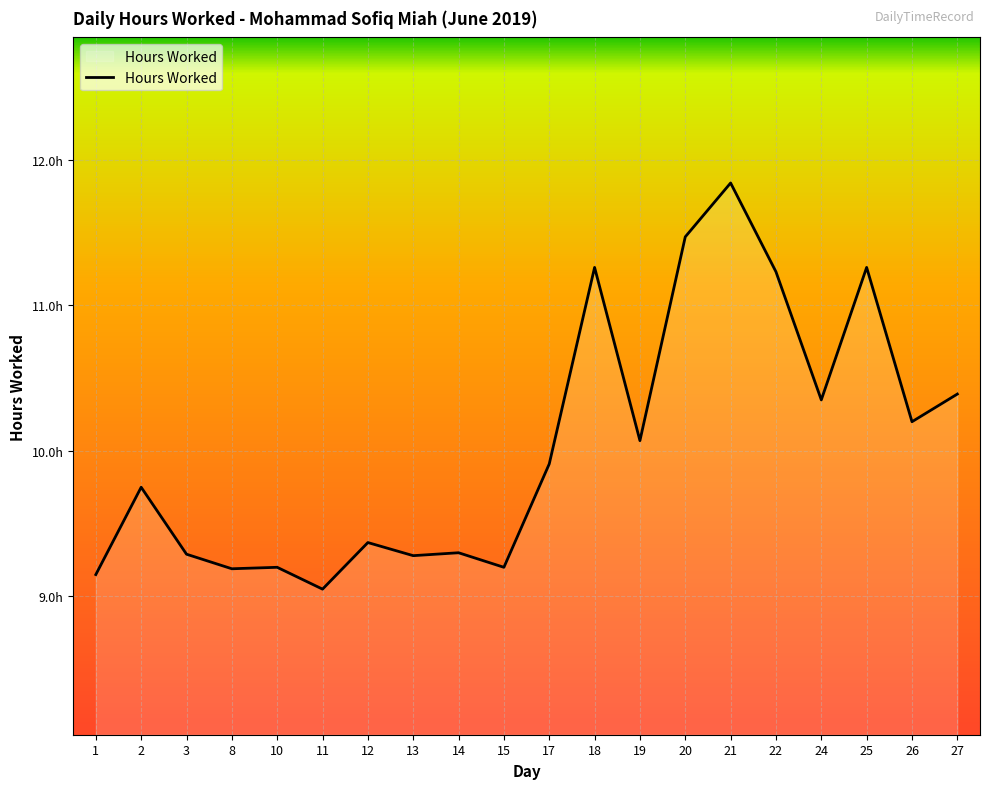

Does the chart have visible grid lines?

Yes